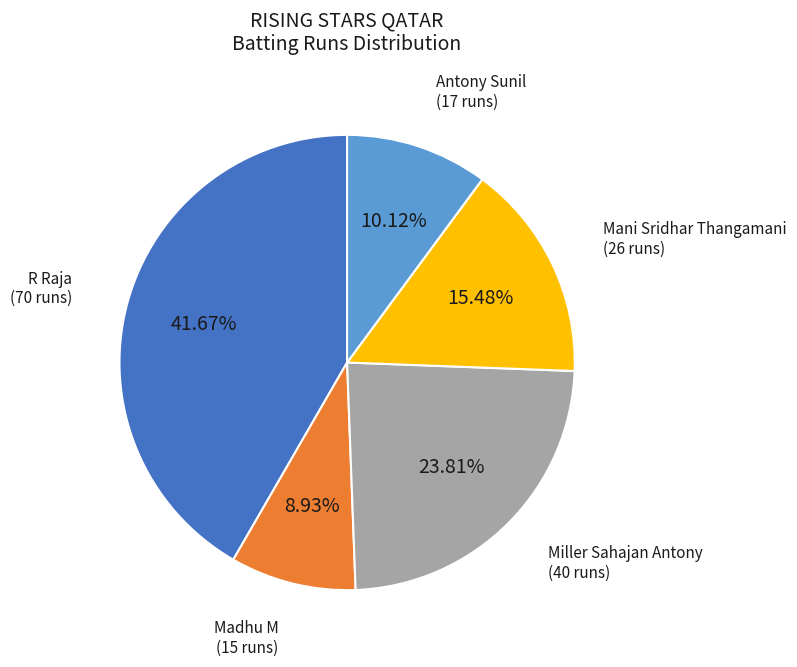

Is there a majority slice in this chart?

No